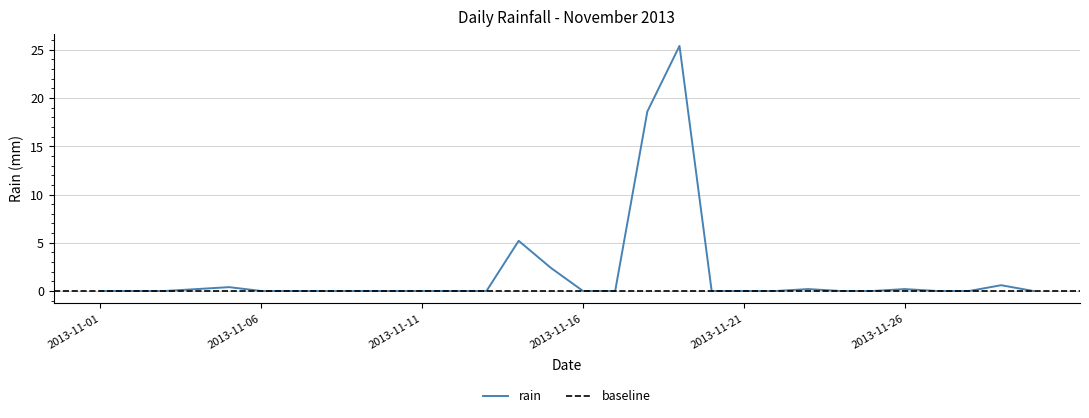

Is it true that the value at 2013-11-26 is 0.2?

True